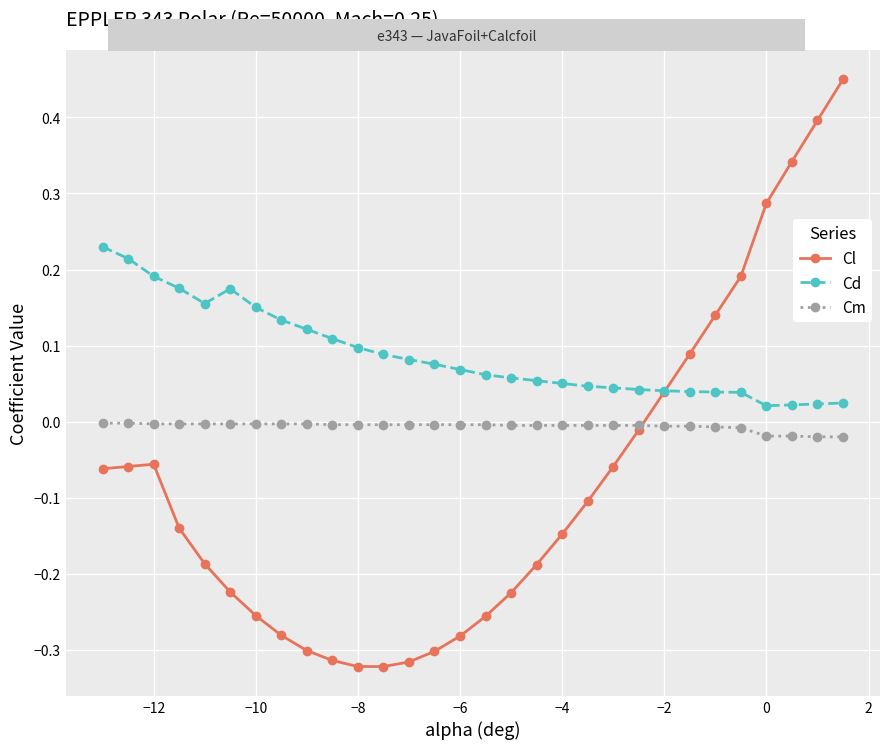

List the series in order of their peak value, lowest first.

Cm, Cd, Cl